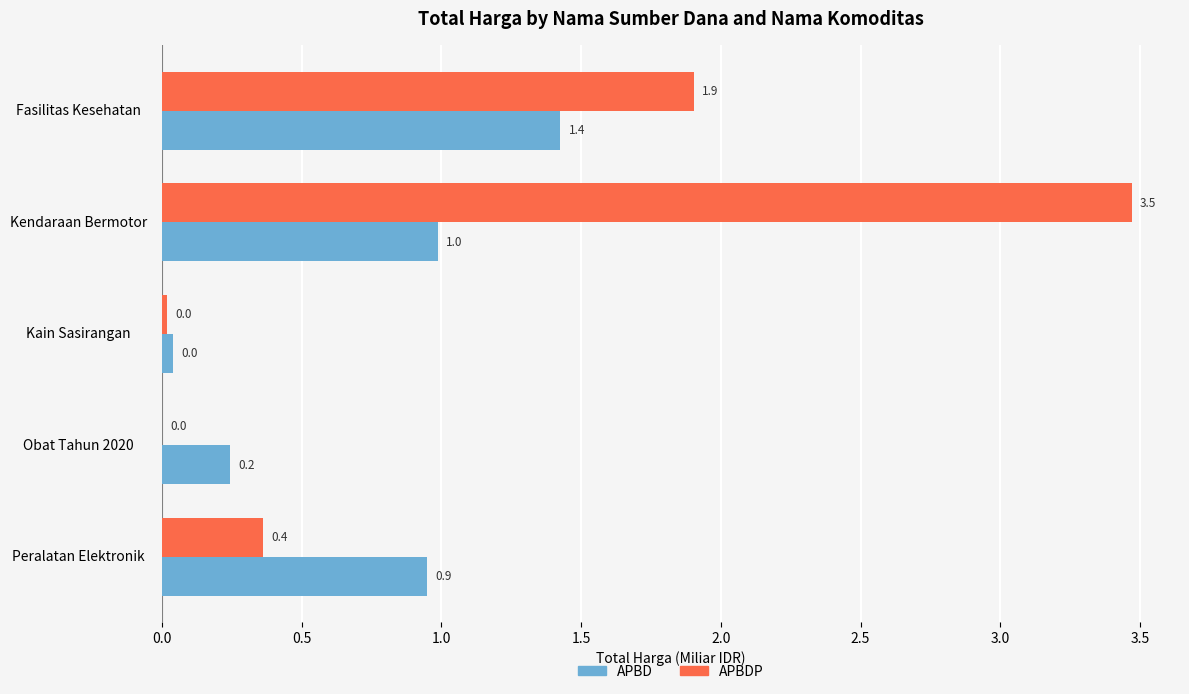

At which category is the sum across all series the highest?

Kendaraan Bermotor